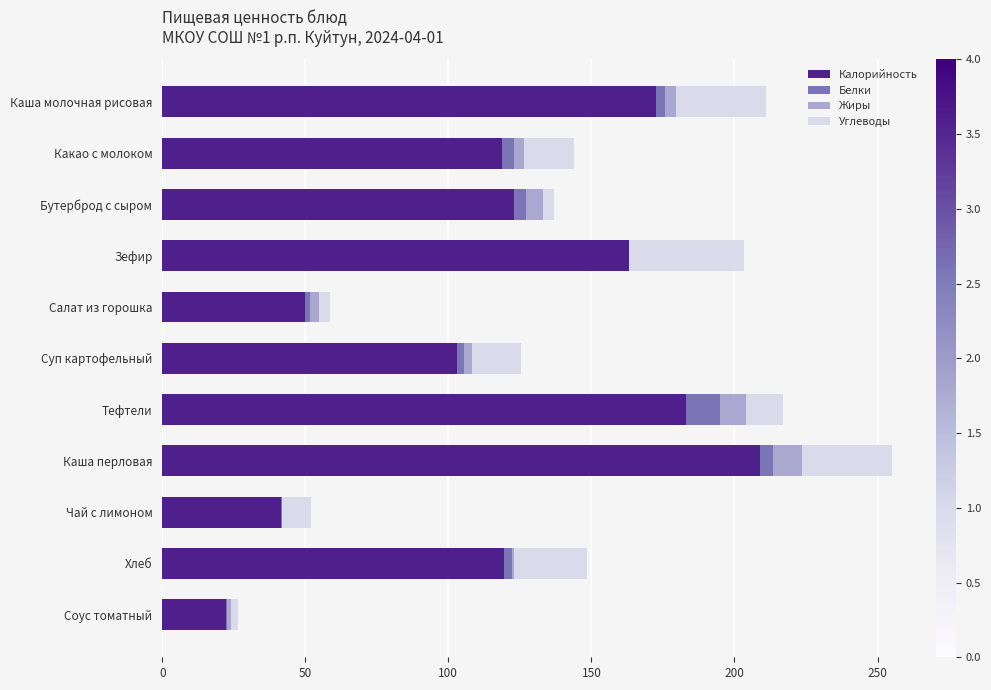

Count the number of data series in this chart.

4